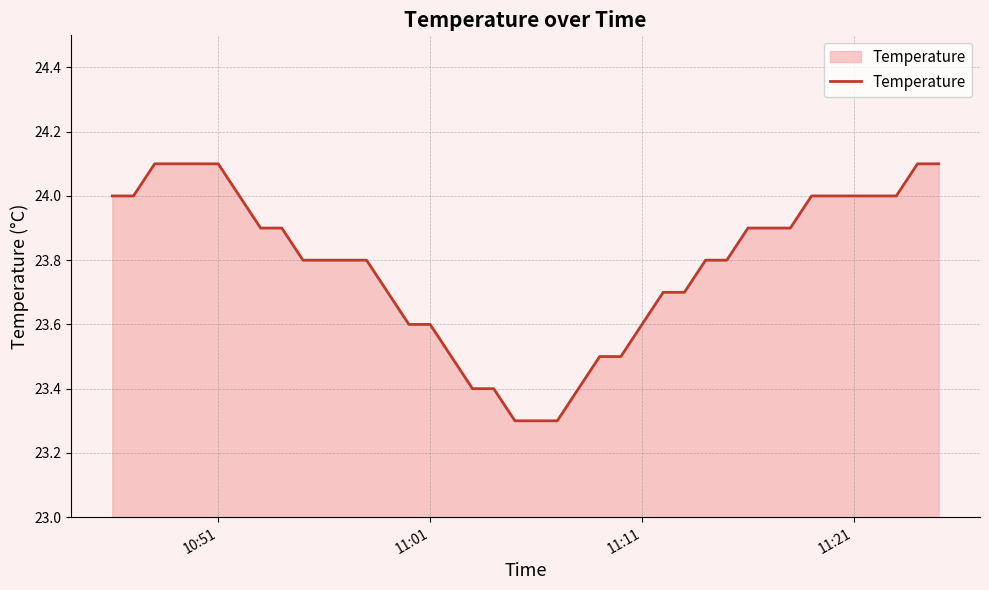

What is the difference between the maximum and minimum values?

0.8